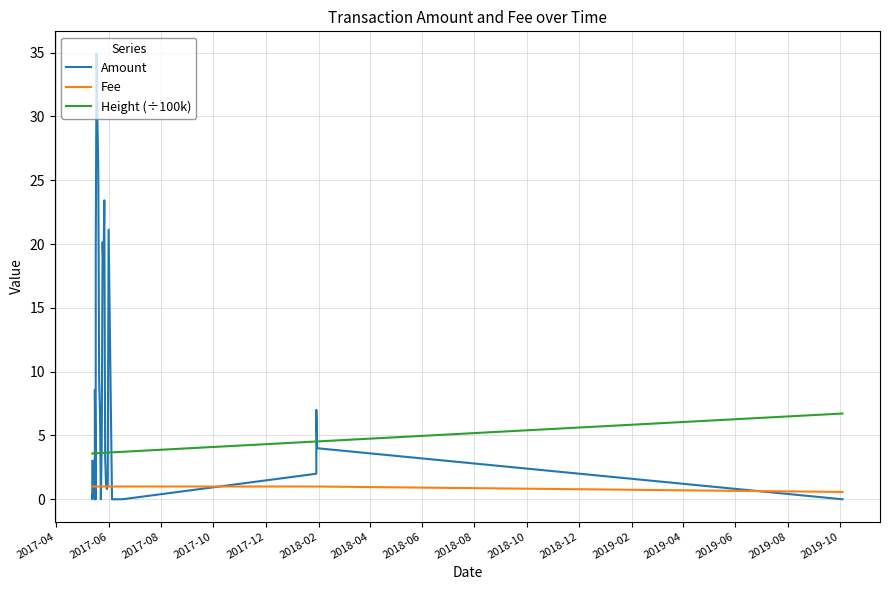

The Amount series shows 49.3 at 2018-10. True or false?

False